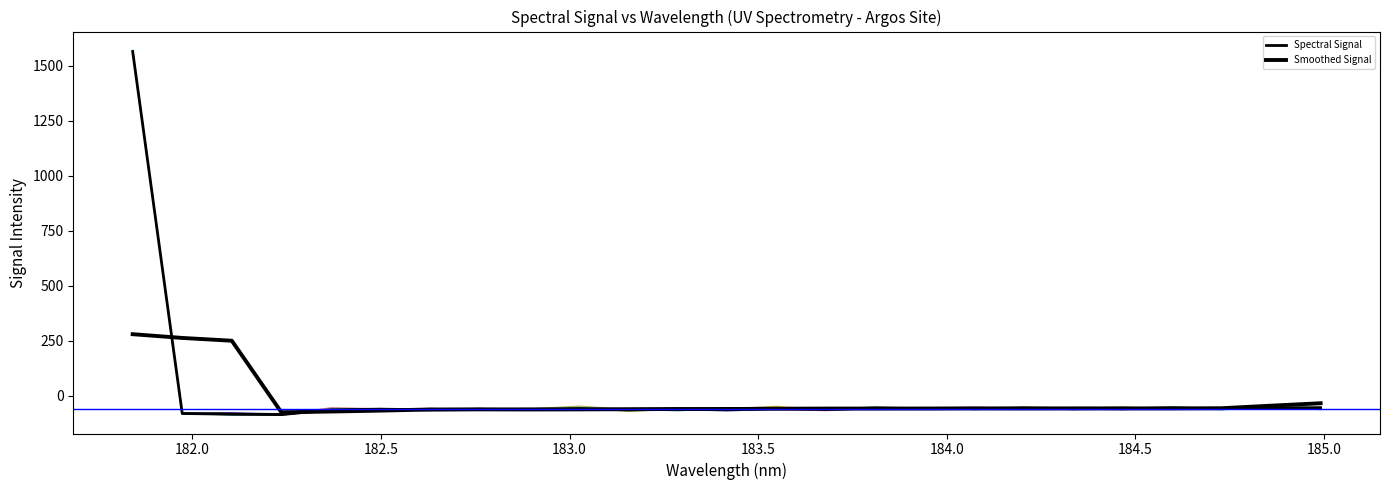

The value at 184.7290361848 is -58.4. True or false?

True